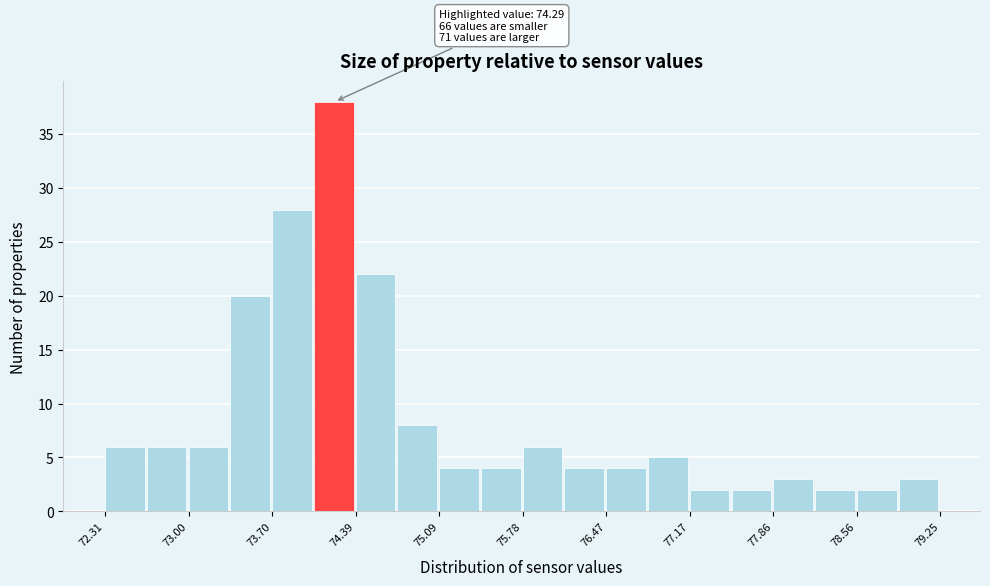

Read against the x-axis, roughly where is the centre of the tallest bar?

74.2